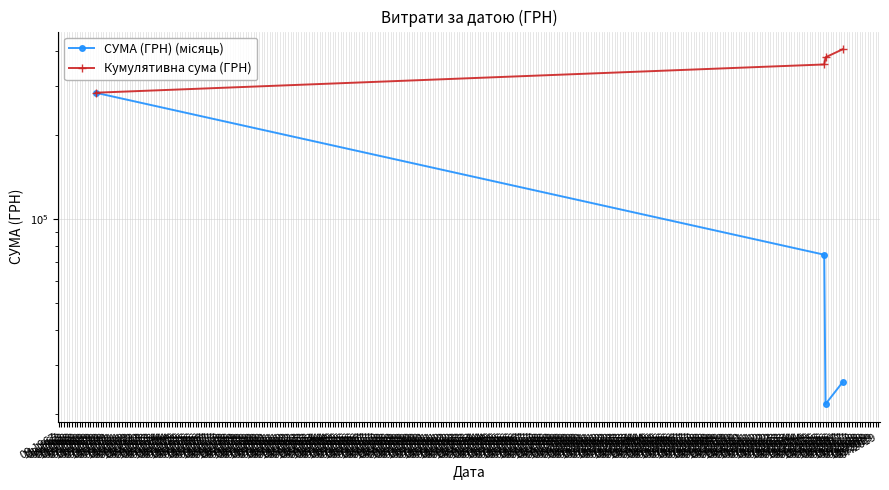

Rank the categories by Кумулятивна сума (ГРН) value from highest to lowest.

03.1968, 01.1968, 11.1967, 09.1967